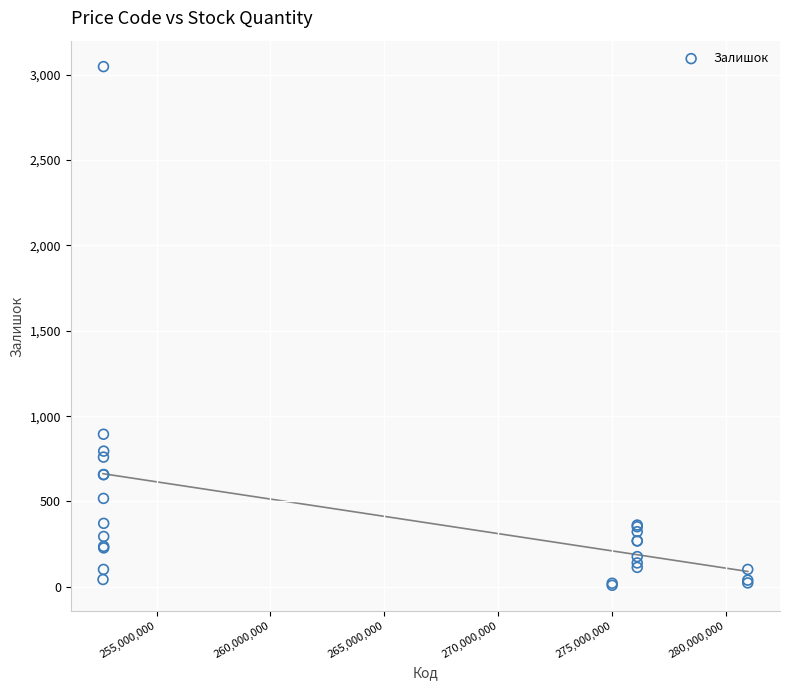

What Y value in the scatter plot is closest to 1528?

894